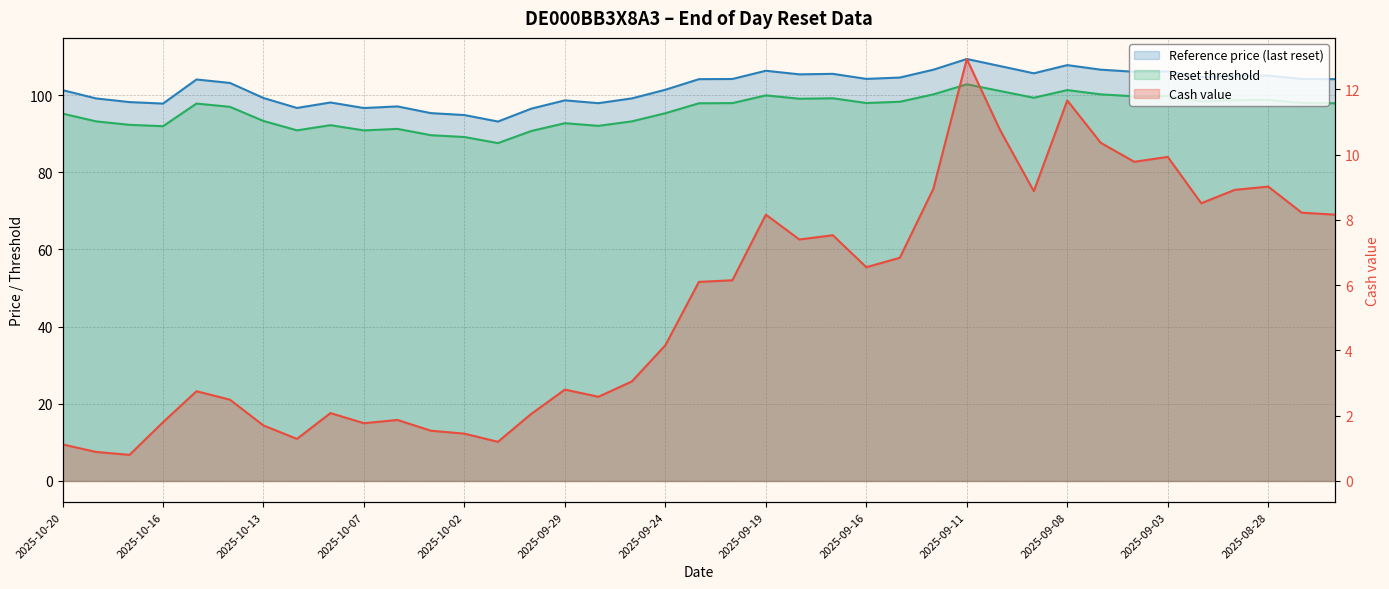

Does the chart display data point markers on the line(s)?

No